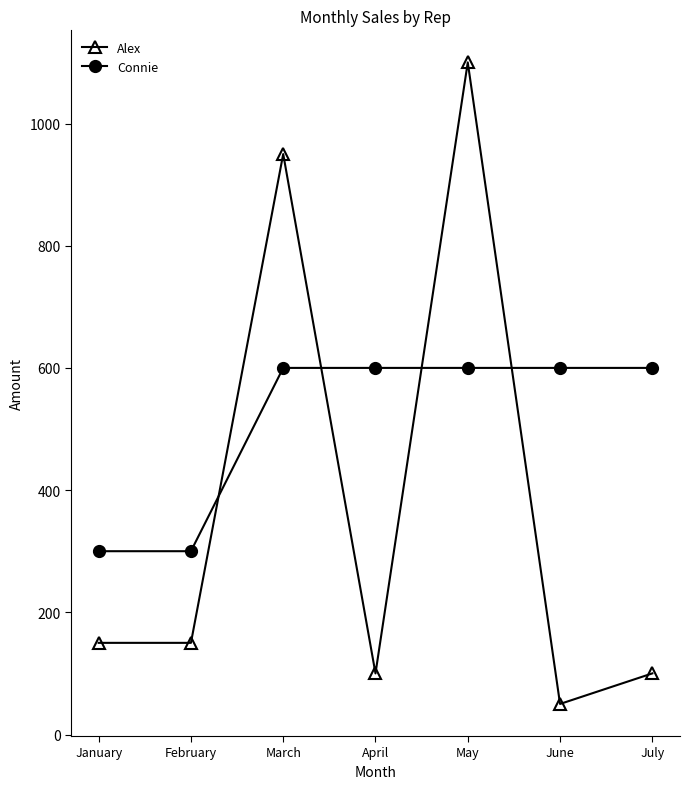

Which series has the widest spread of values?

Alex